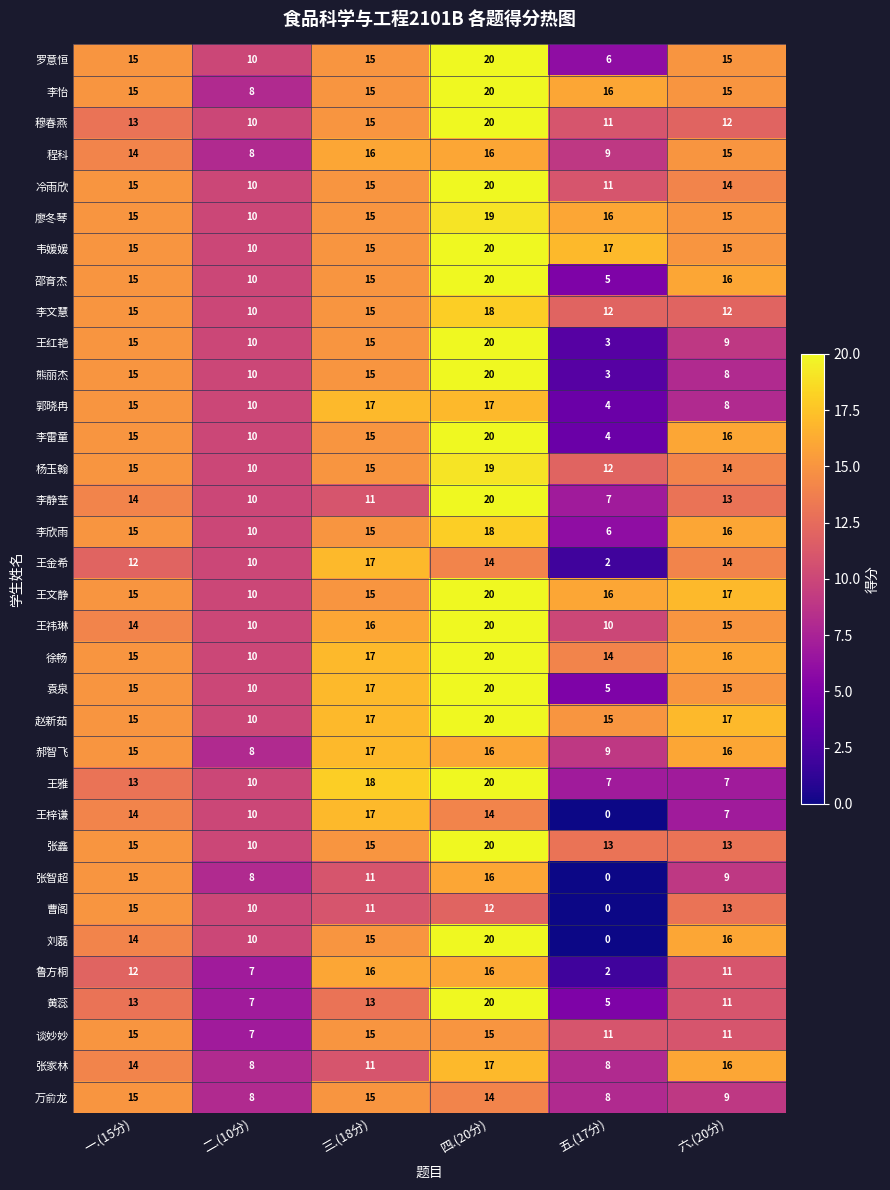

The 程科 series shows 15 at 六.(20分). True or false?

True